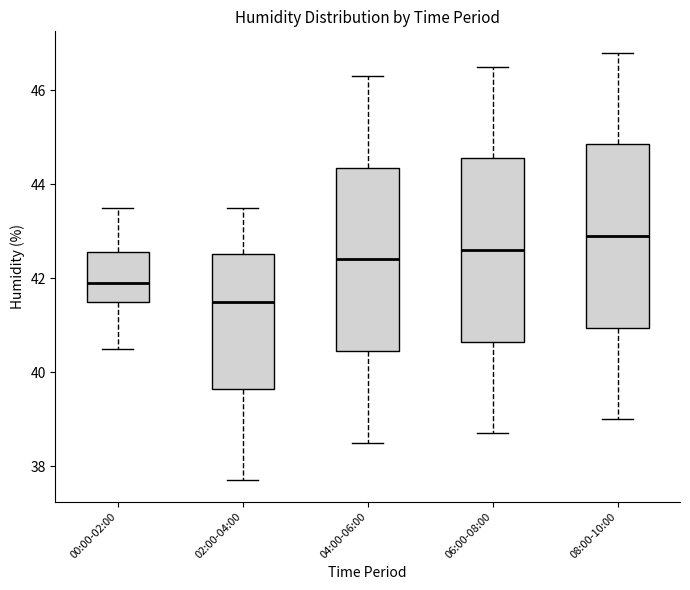

Reading left to right, read every box against the y-axis: the position of its median line, the range the box covers, and the ends of its whiskers. The values are not printed on the chart, so give them approximately, as read against the axis.

00:00-02:00: median 42.0, box 41.6 to 42.6, whiskers 40.6 to 43.6
02:00-04:00: median 41.6, box 39.6 to 42.6, whiskers 37.8 to 43.6
04:00-06:00: median 42.4, box 40.4 to 44.4, whiskers 38.6 to 46.4
06:00-08:00: median 42.6, box 40.6 to 44.6, whiskers 38.8 to 46.6
08:00-10:00: median 43.0, box 41.0 to 44.8, whiskers 39.0 to 46.8